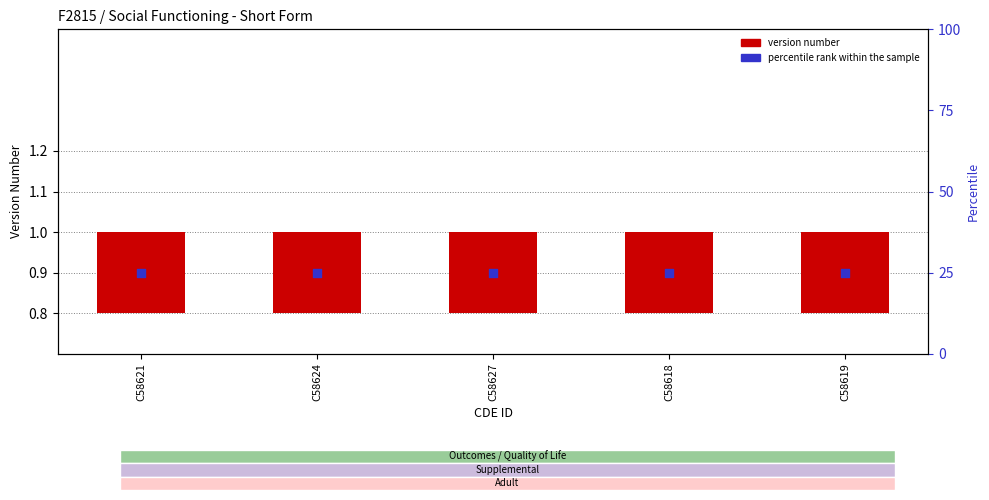

At how many categories does at least one series exceed 18?

5